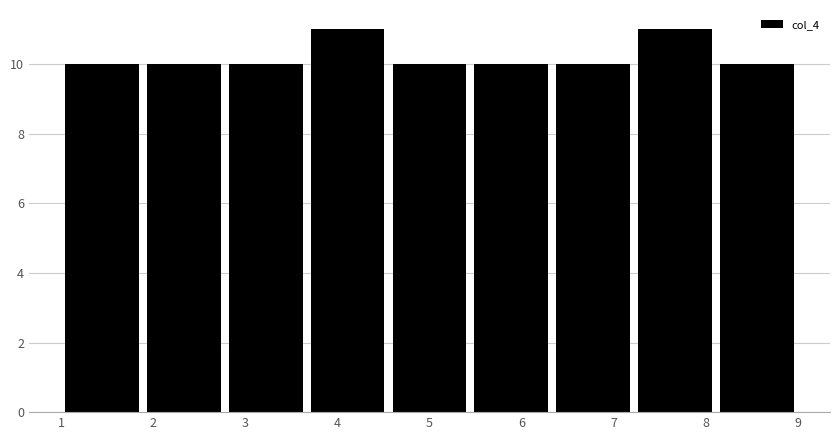

Reading left to right, transcribe this chart: for each bar, give the range it covers on the x-axis and its height. Neither the bar edges nor the heights are printed on the chart, so give them approximately, as read against the axes.

1.0 to 1.9: 10
1.9 to 2.8: 10
2.8 to 3.7: 10
3.7 to 4.6: 11
4.6 to 5.4: 10
5.4 to 6.3: 10
6.3 to 7.2: 10
7.2 to 8.1: 11
8.1 to 9.0: 10